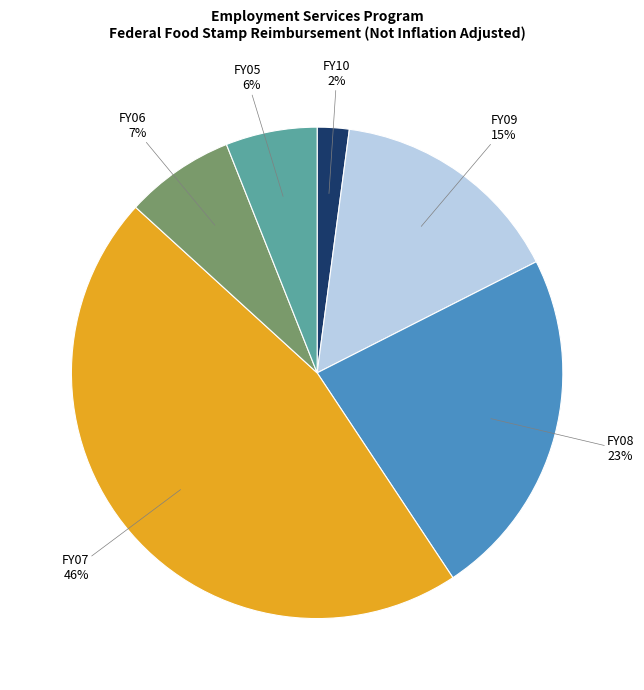

Which slice is the smallest?

FY10